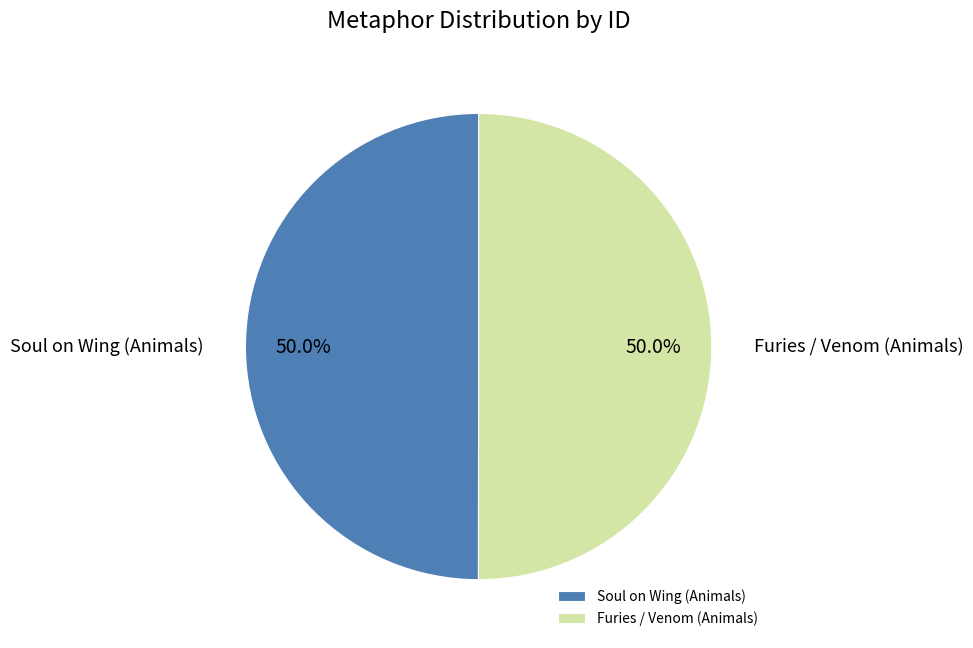

What percentage is NOT represented by Furies / Venom (Animals)?

50.0%